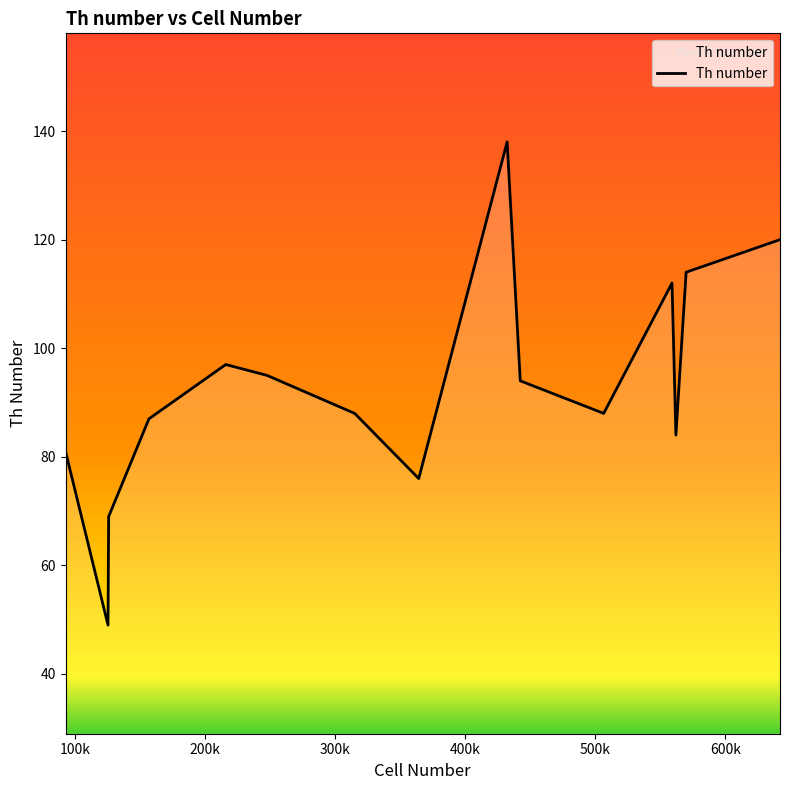

What is the difference between the maximum and minimum values?

89